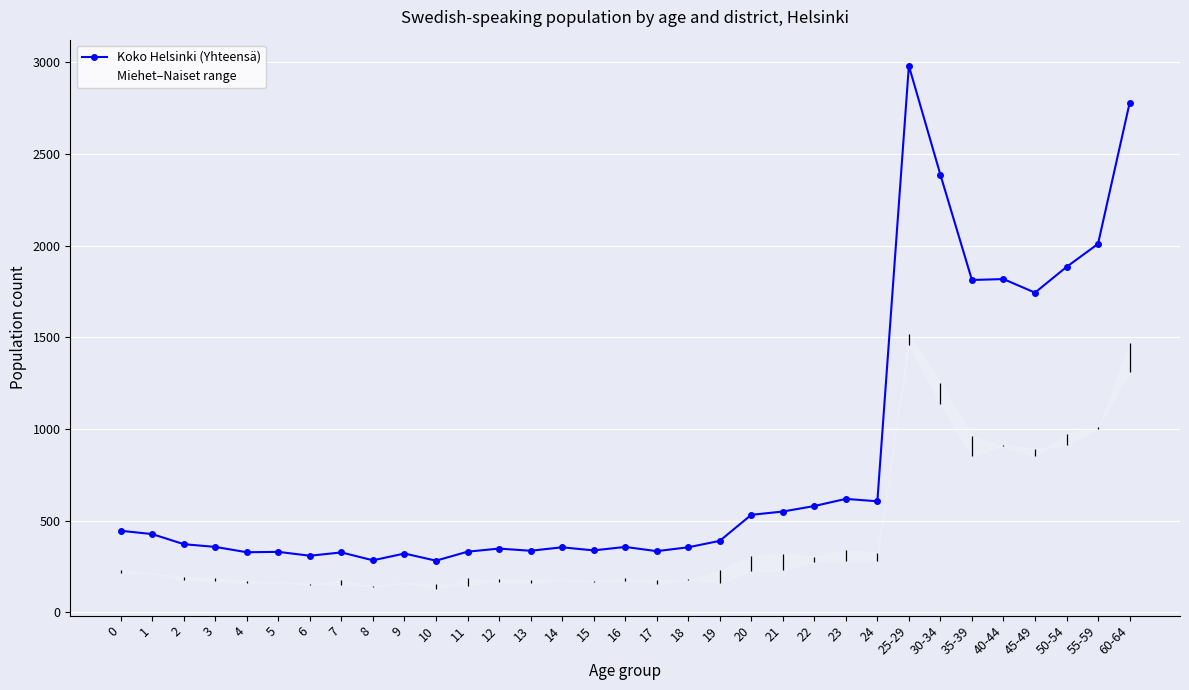

What is the label of the 23rd point from the right?

10